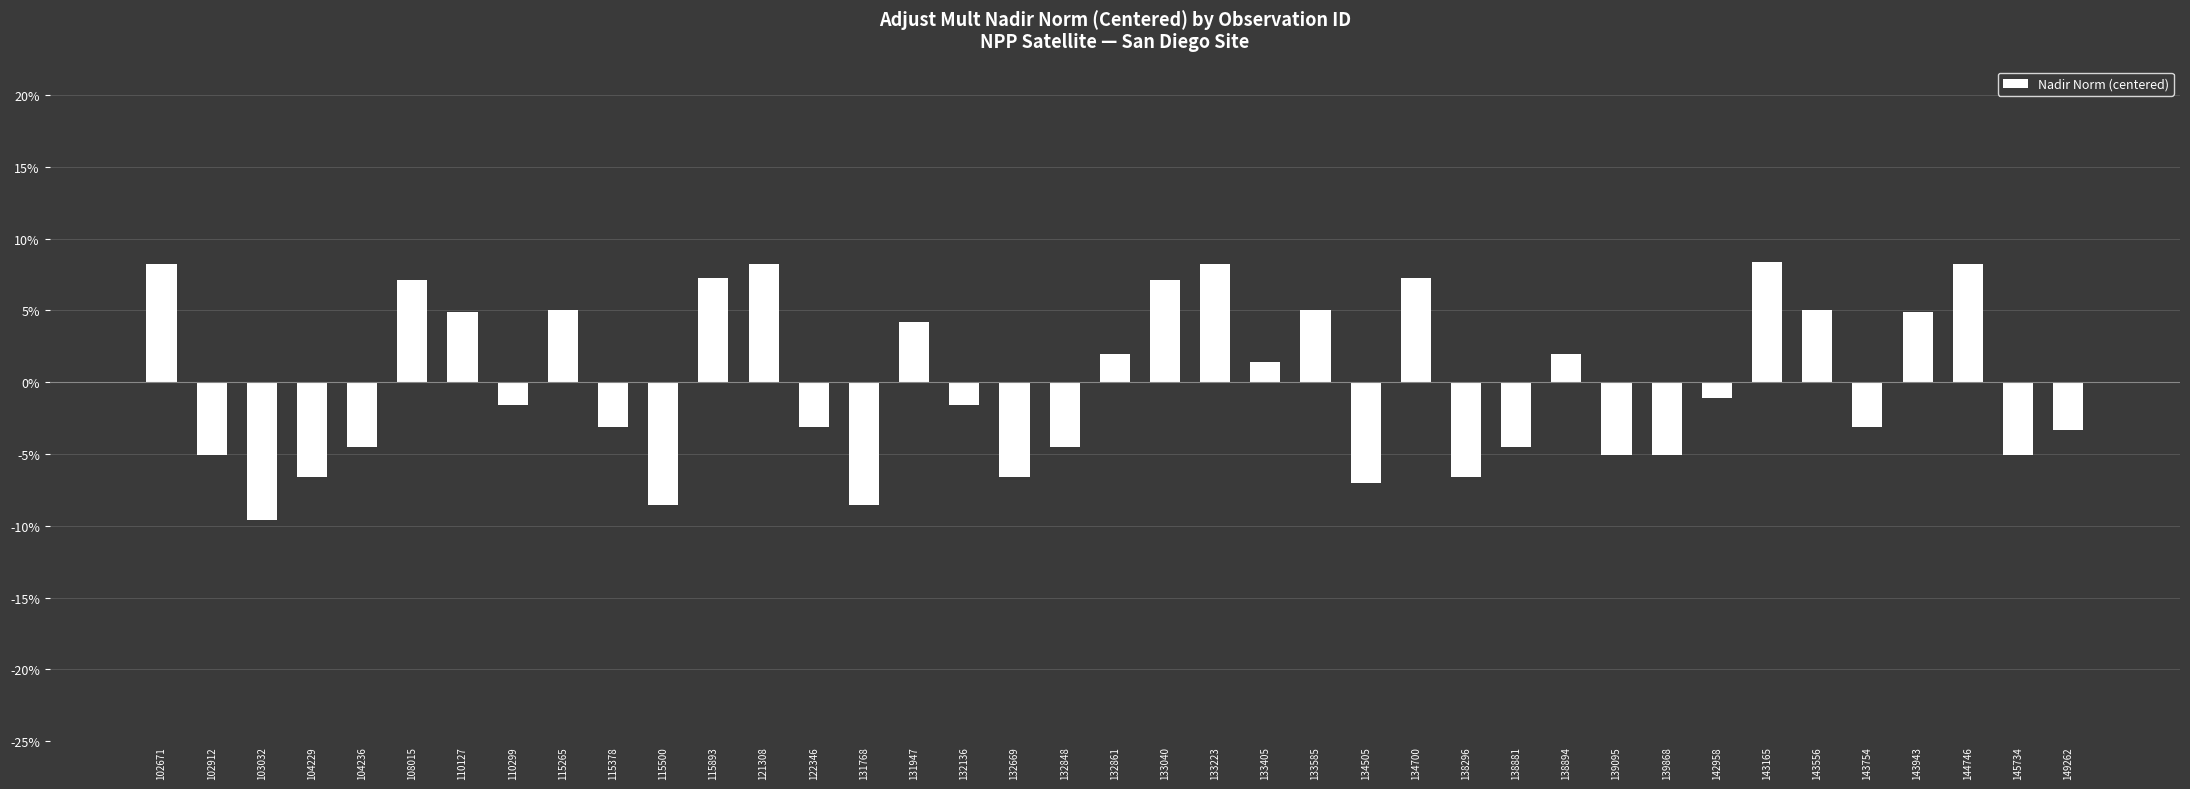

What is the maximum value shown in the chart?

8.4